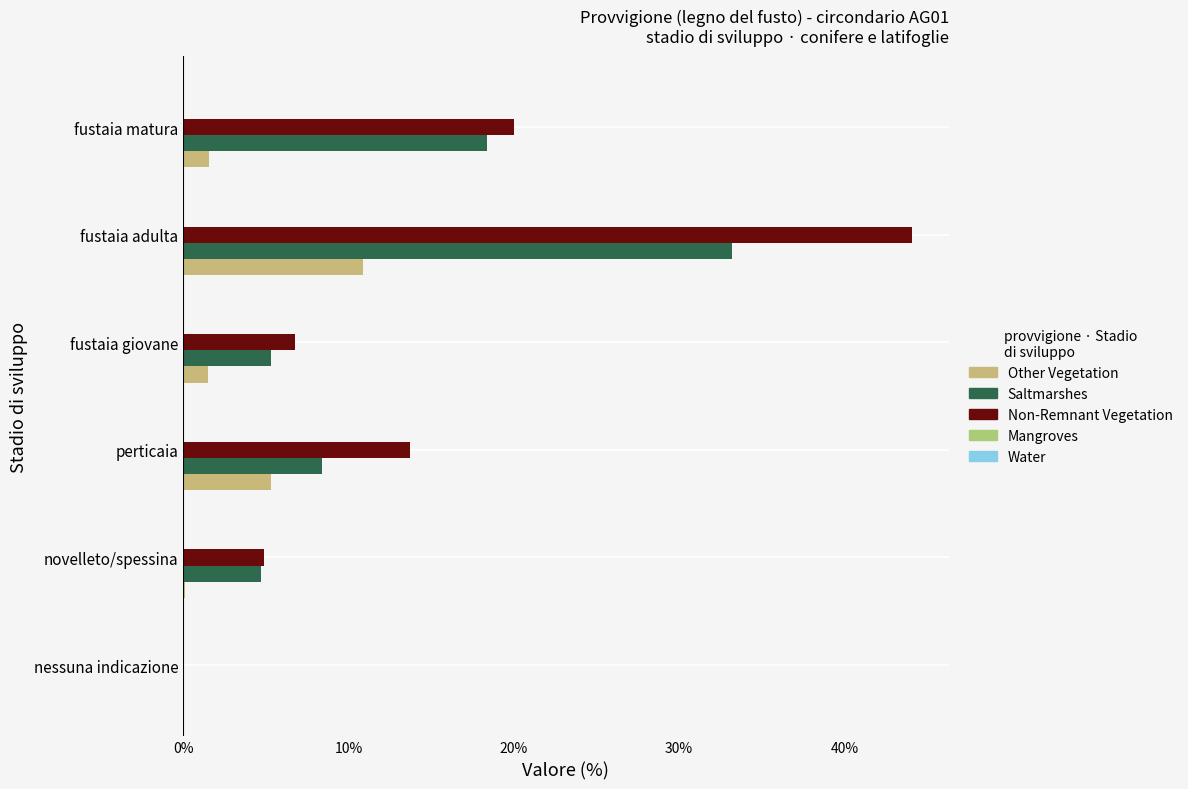

True or false: non determinabile has a value of 0.1 at 40%.

False